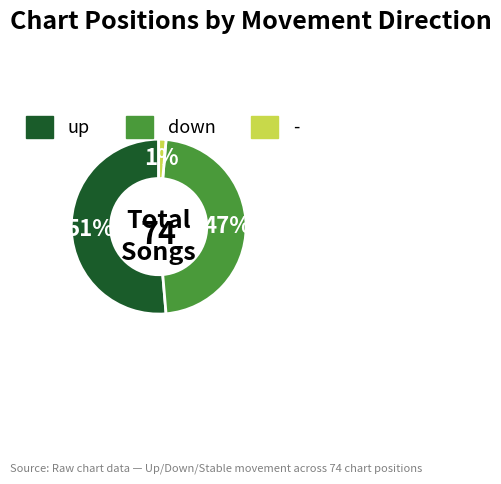

Is there any slice that represents more than half of the pie?

Yes